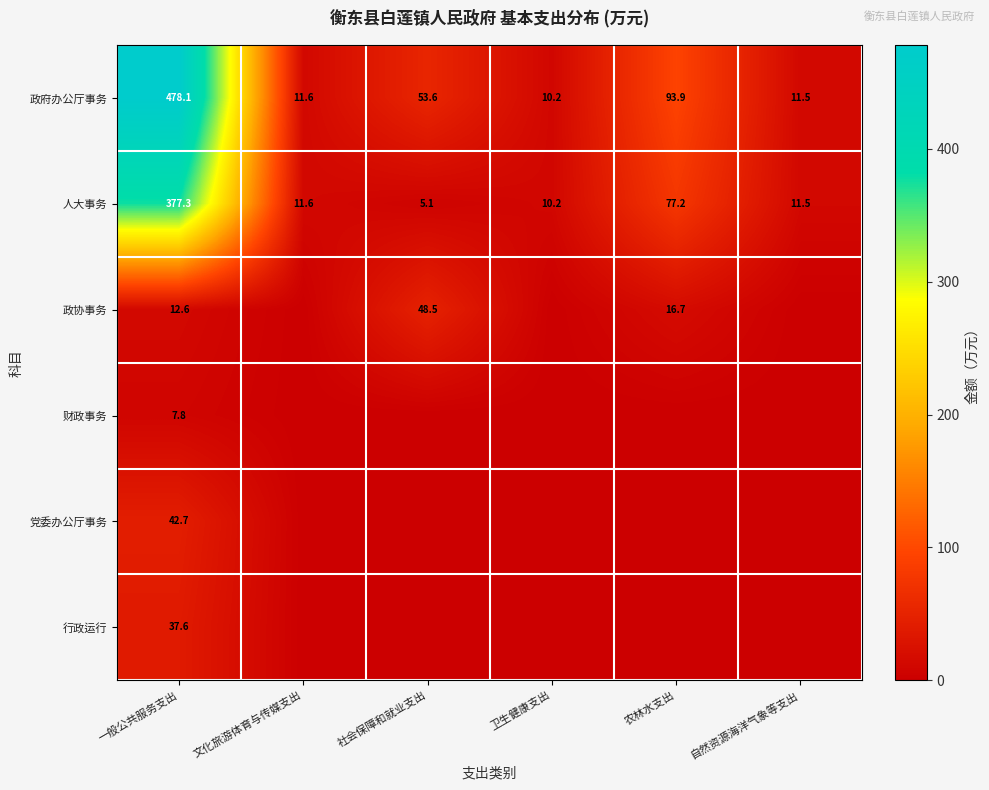

How many values in the 政府办公厅事务 series are below 53?

3